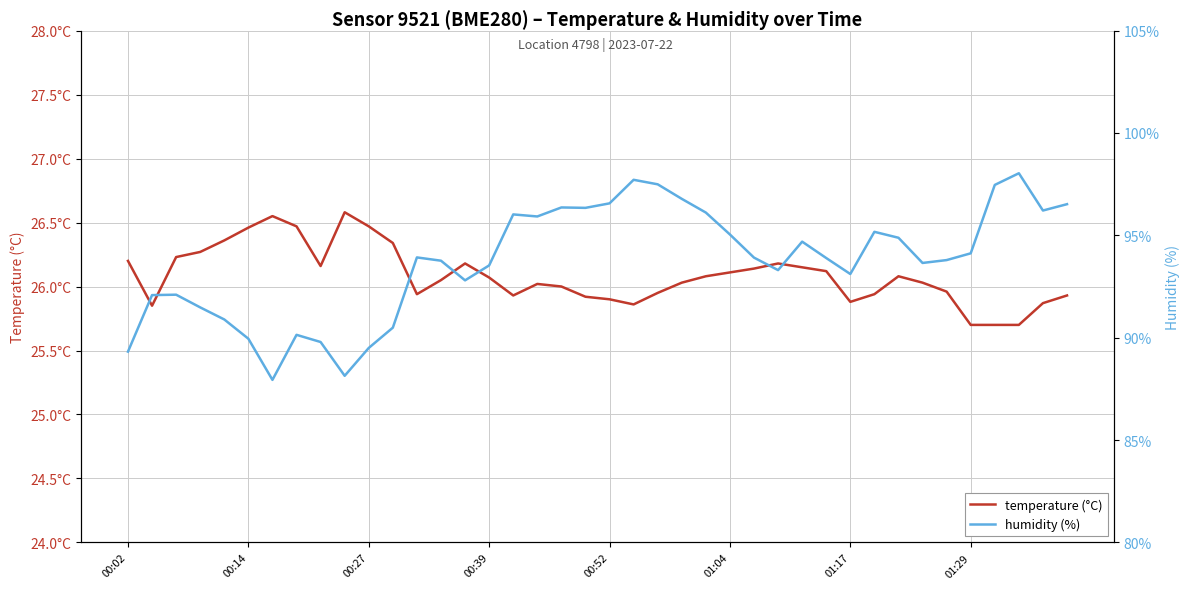

In humidity (%), how many points are lower than both neighbors (excluding endpoints)?

9